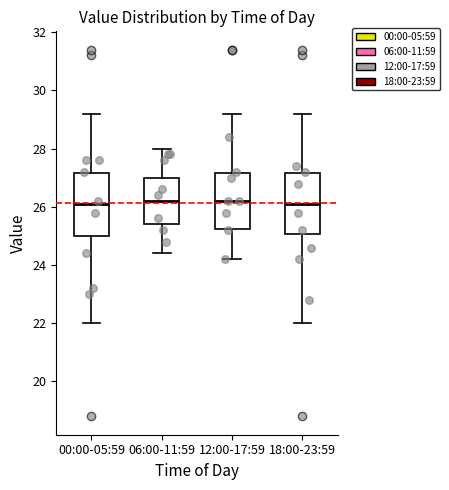

Where does the median line of the box for 12:00-17:59 sit on the y-axis? The values are not printed on the chart, so give them approximately, as read against the axis.

26.2